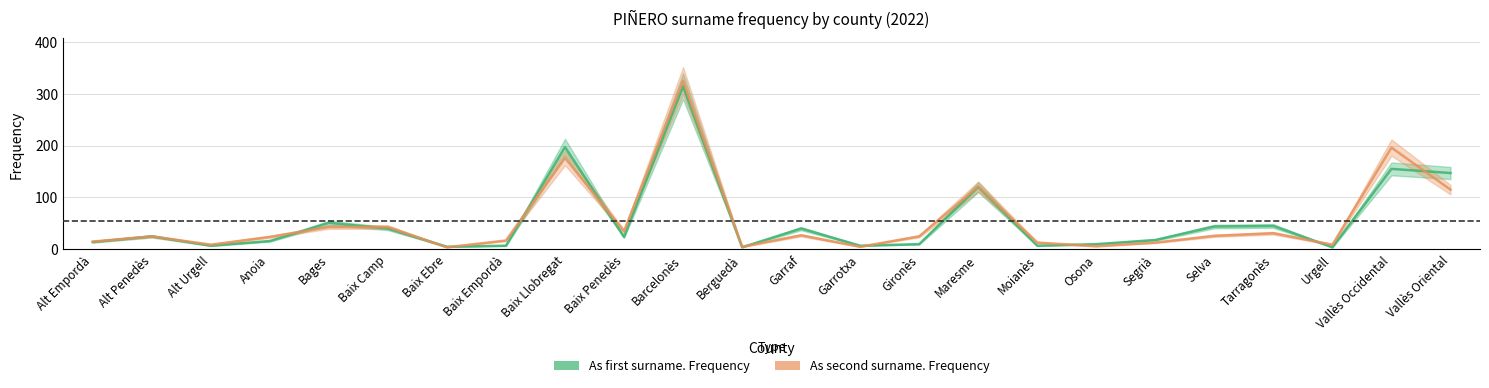

Does the chart have visible grid lines?

Yes